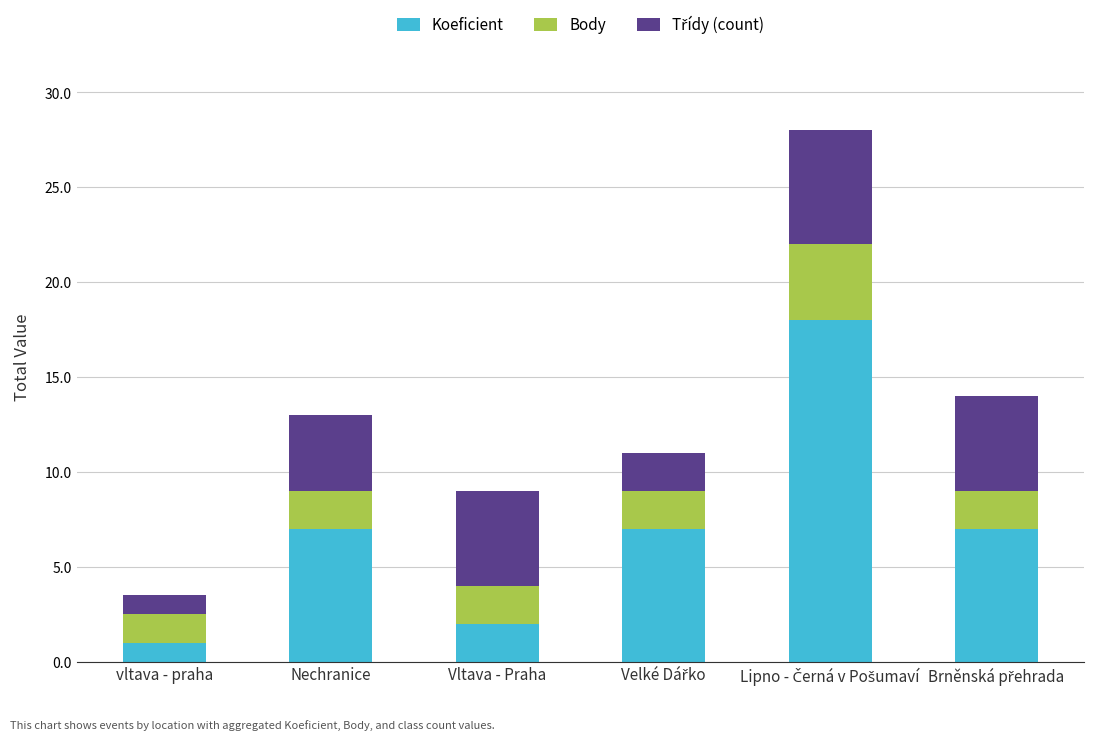

What is the average value of the Koeficient series?

7.0